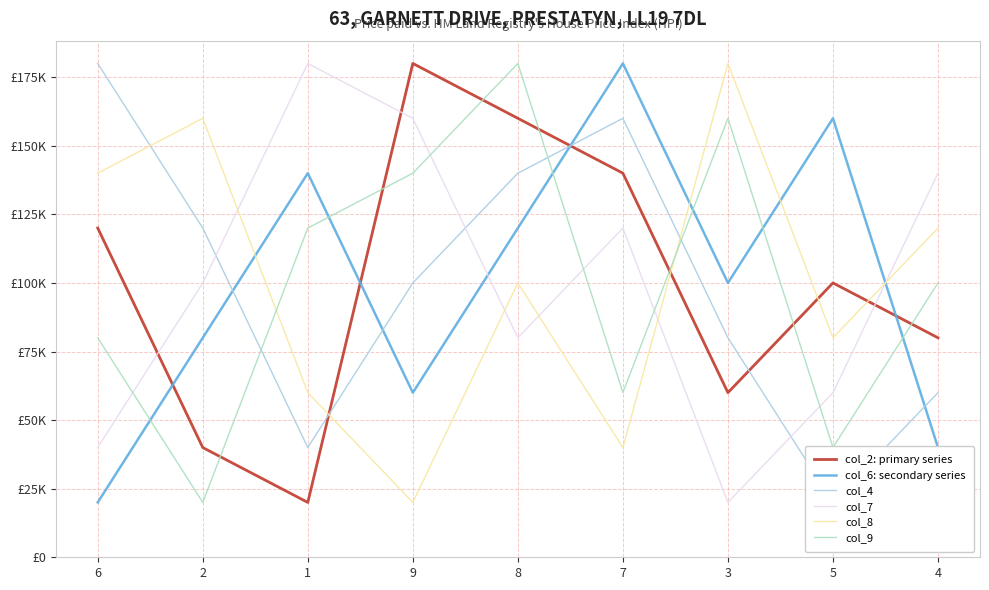

What is the label of the 5th point from the right?

8